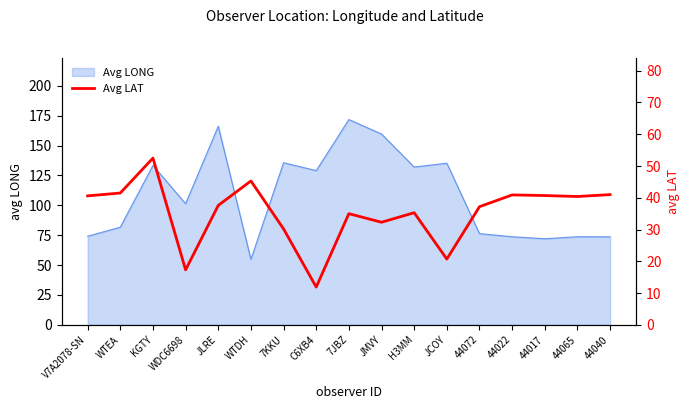

Is it true that Avg LONG equals 152.5 at WDC6698?

False